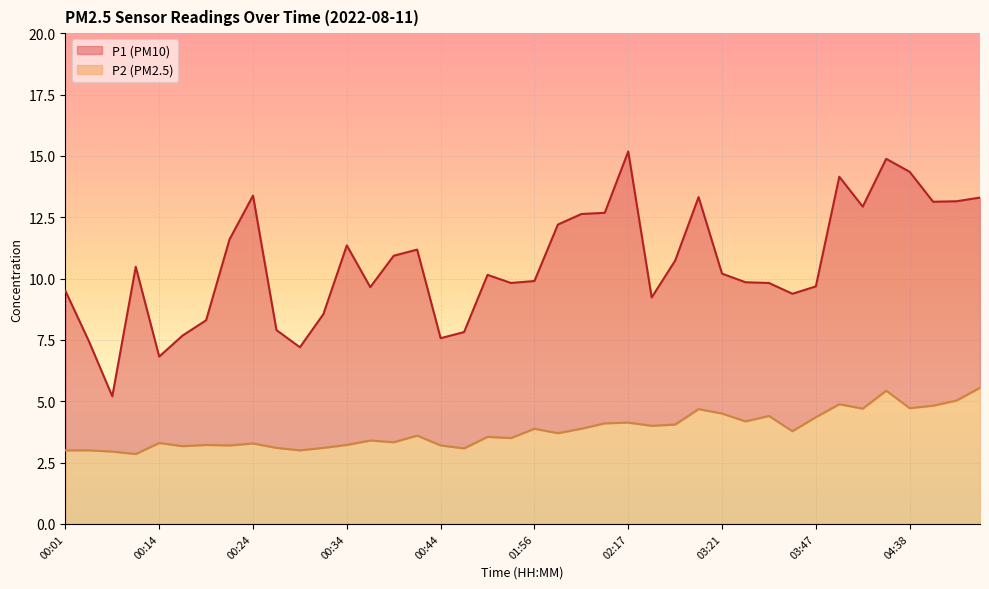

What position from the right is 00:42?

25